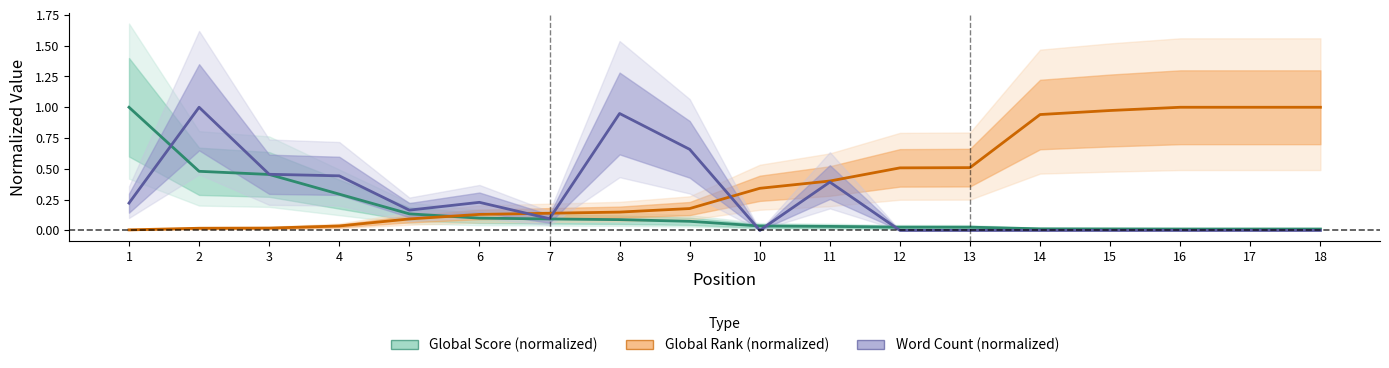

At how many categories does at least one series exceed 0?

18